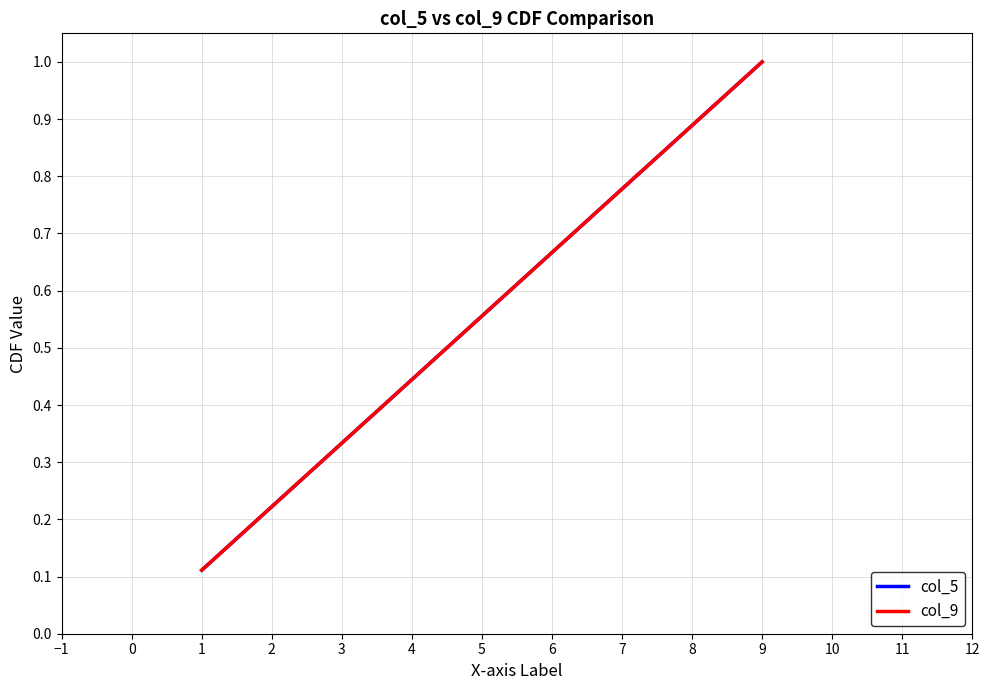

Reading left to right, transcribe all the data shown in this chart.

col_5: 0.1	0.2	0.3	0.4	0.6	0.7	0.8	0.9	1.0
col_9: 0.1	0.2	0.3	0.4	0.6	0.7	0.8	0.9	1.0